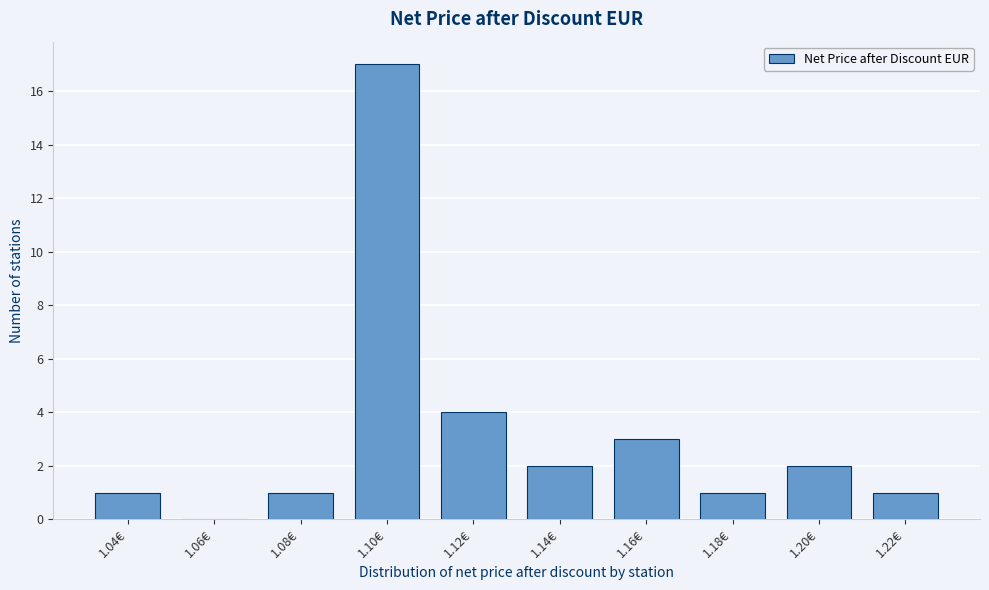

Reading left to right, what are all the values shown in this chart?

1.04€=1	1.06€=0	1.08€=1	1.10€=17	1.12€=4	1.14€=2	1.16€=3	1.18€=1	1.20€=2	1.22€=1